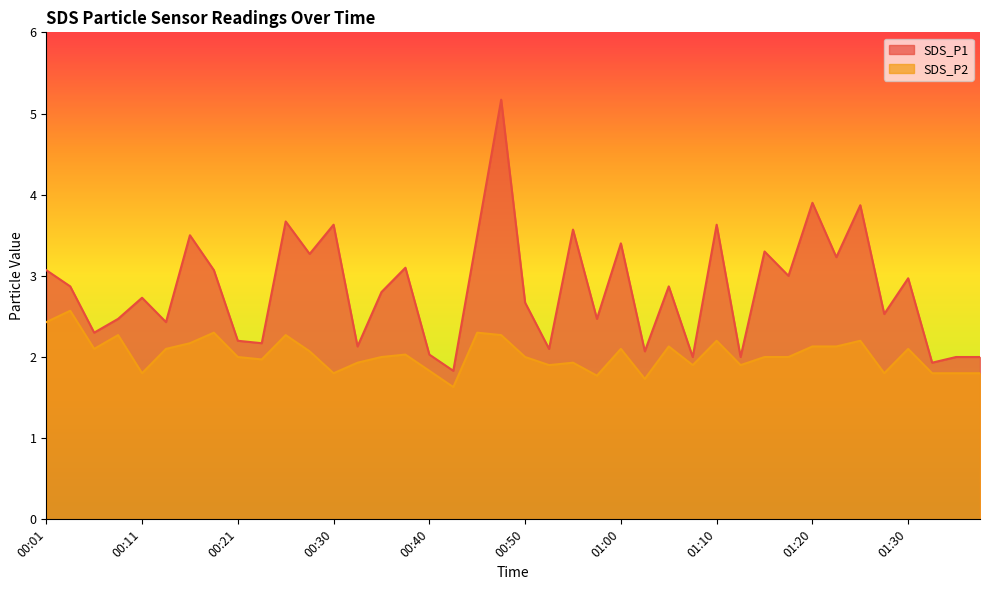

Where is the first local maximum for SDS_P2?

00:04